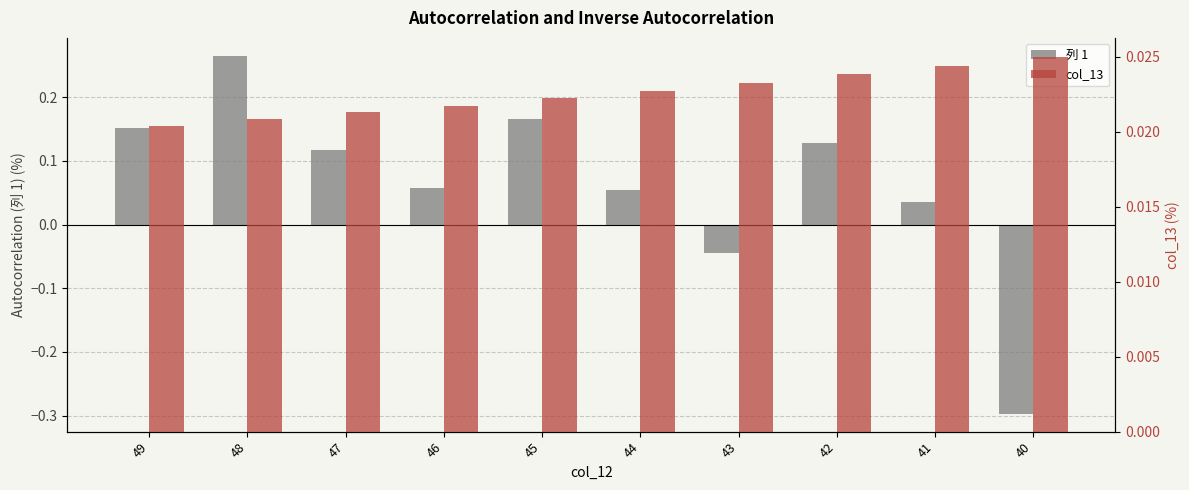

At 48, list the series in order from smallest to largest.

col_13, 列 1